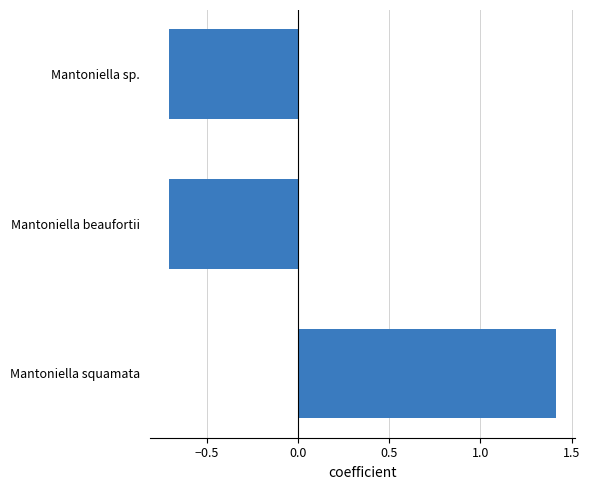

Reading bottom to top, extract all data points from this chart.

Mantoniella squamata=1.4	Mantoniella beaufortii=-0.7	Mantoniella sp.=-0.7